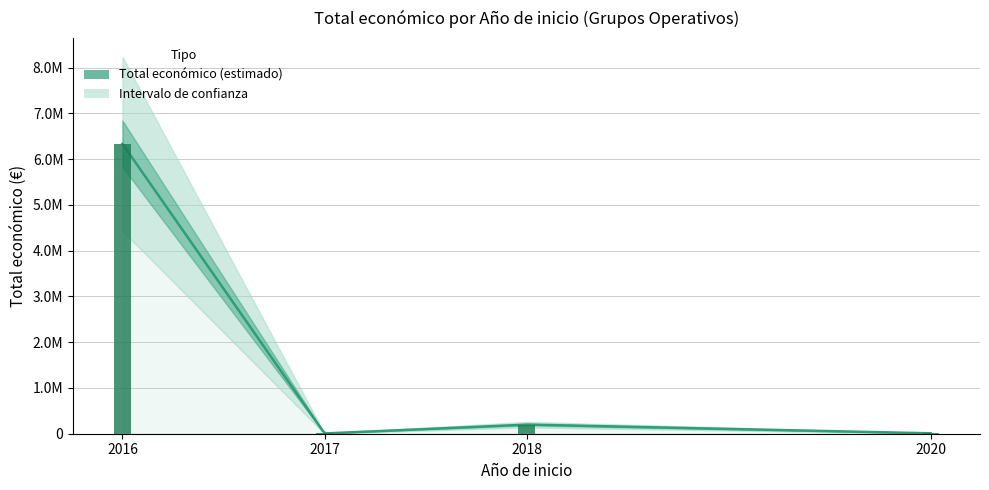

Between 2017 and 2018, which is larger?

2018